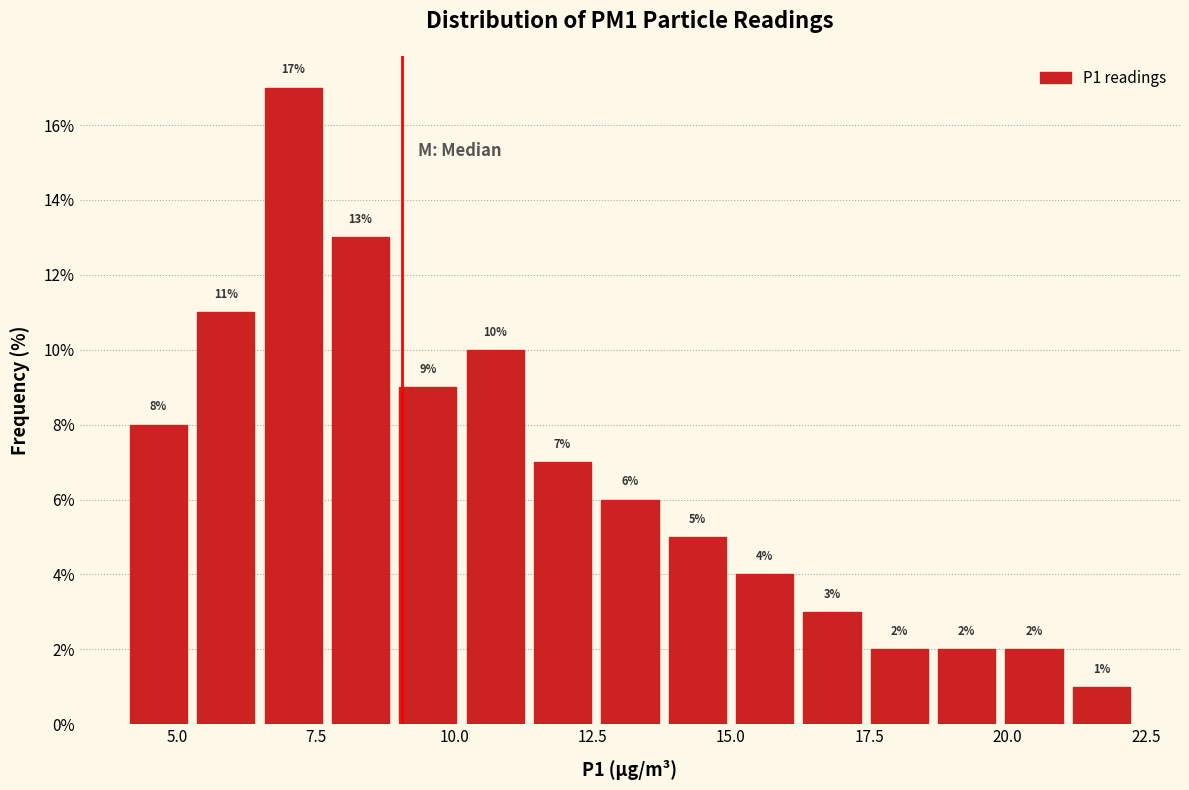

Around what value on the x-axis is the tallest bar? Give the approximate position of its centre, as read against the axis.

7.0